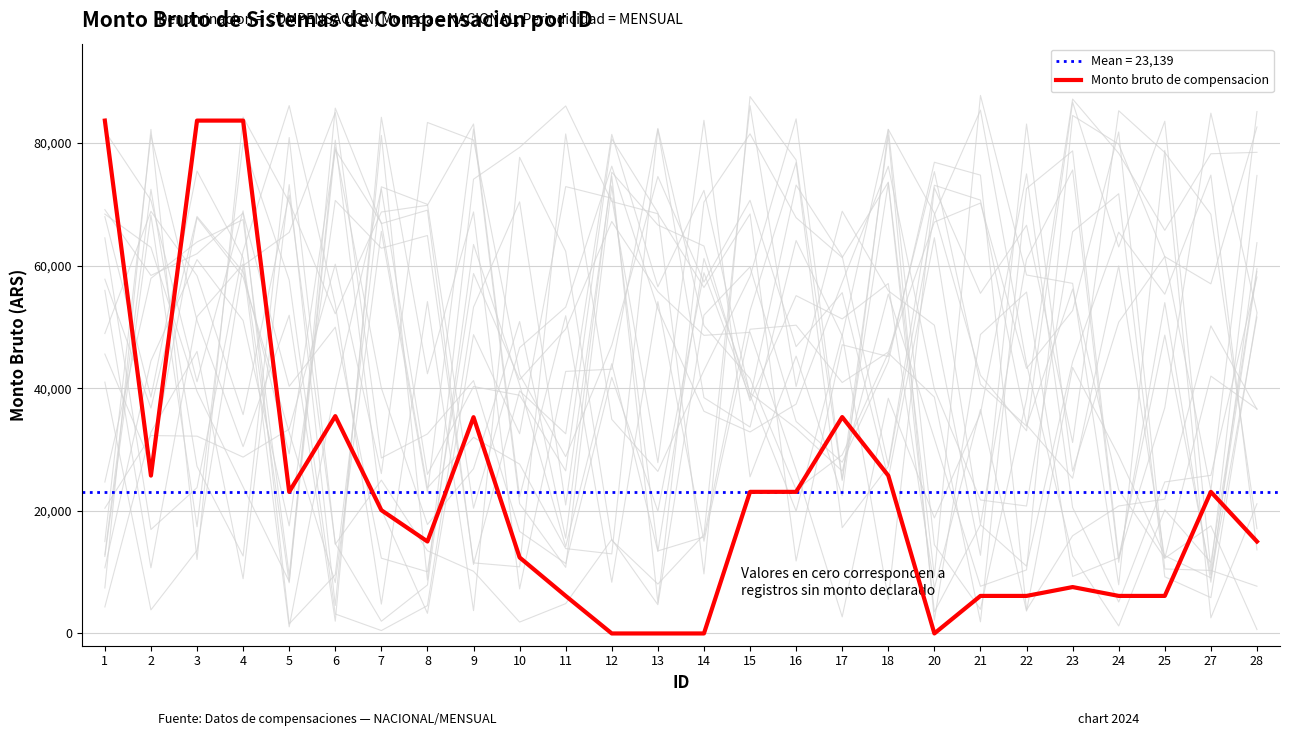

Reading left to right, extract all data points from this chart.

1=83658.2	2=25750.0	3=83658.2	4=83658.2	5=23100.0	6=35450.0	7=20110.0	8=15000.0	9=35280.0	10=12400.0	11=6125.0	12=0.0	13=0.0	14=0.0	15=23100.0	16=23100.0	17=35300.0	18=25750.0	20=0.0	21=6125.0	22=6125.0	23=7569.3	24=6125.0	25=6125.0	27=23100.0	28=15000.0